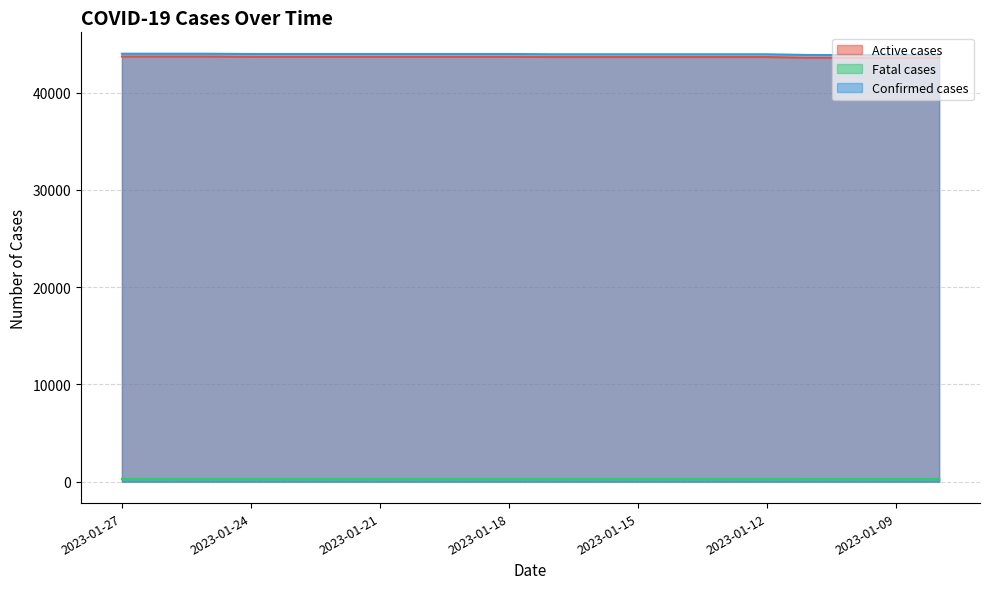

How many Active cases values are between 43655 and 43684?

13